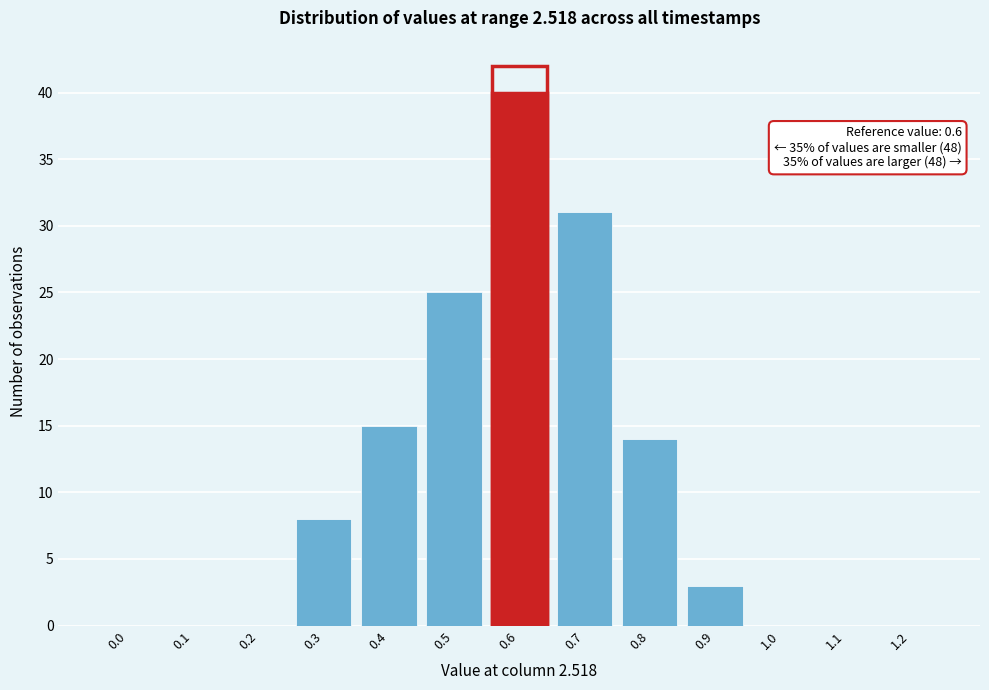

Reading right to left, what are all the values shown in this chart?

1.2=0	1.1=0	1.0=0	0.9=3	0.8=14	0.7=31	0.6=40	0.5=25	0.4=15	0.3=8	0.2=0	0.1=0	0.0=0